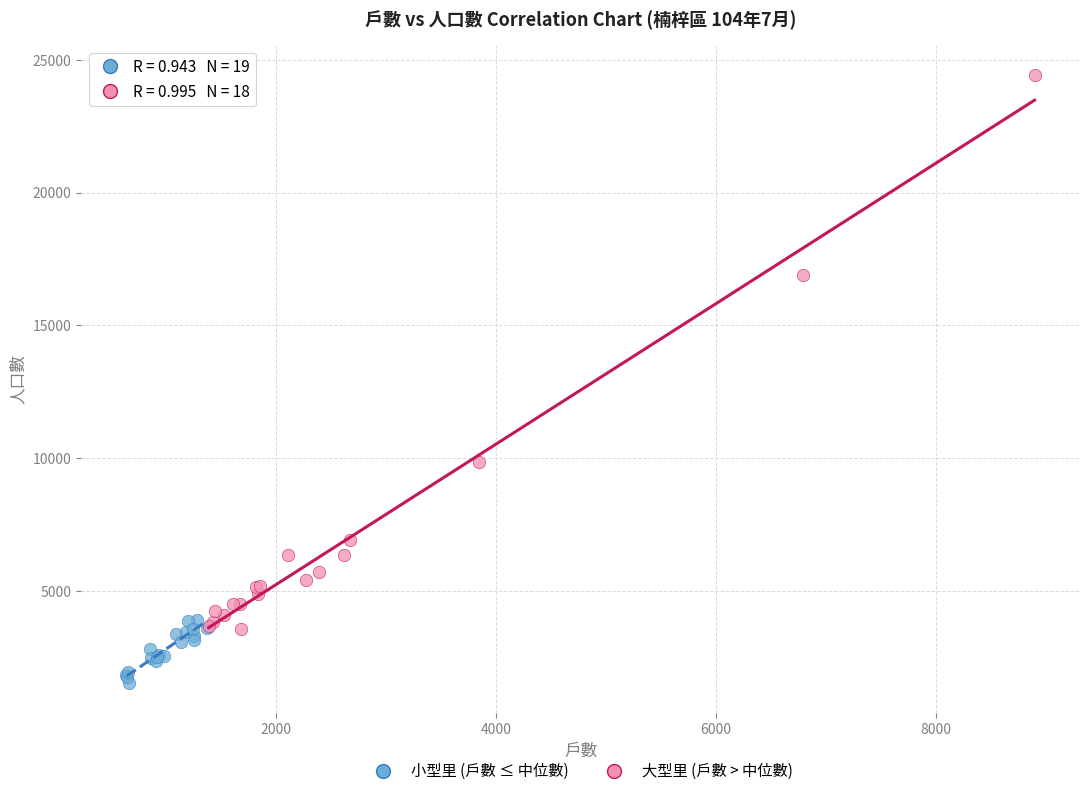

Which series has the largest Y range (max minus min)?

大型里 (戶數 > 中位數)